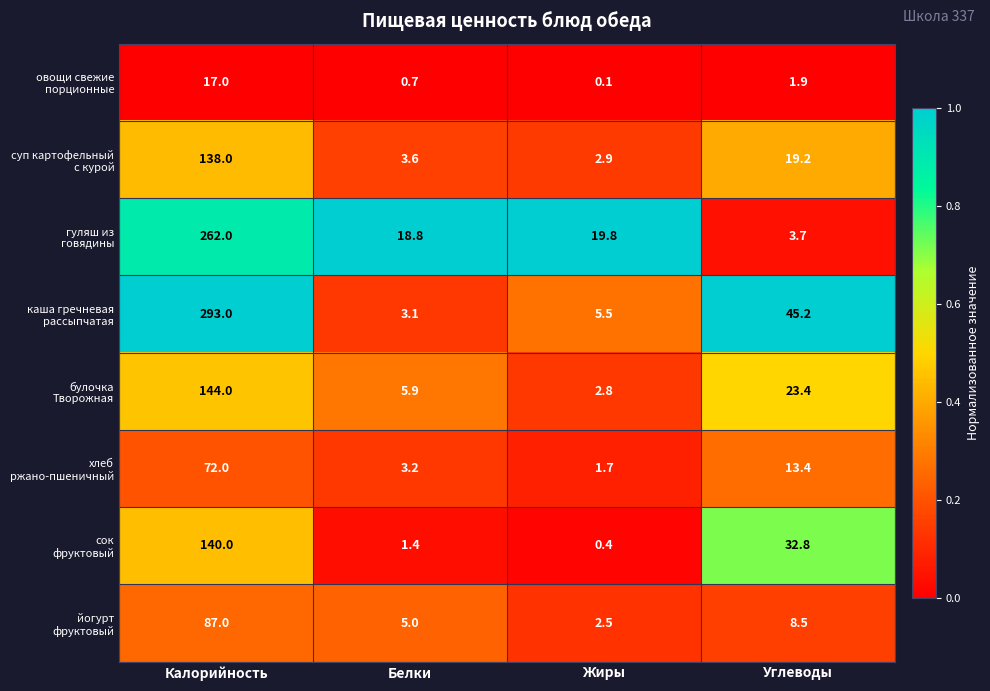

What is the spread (max minus min) of values at Углеводы?

43.3